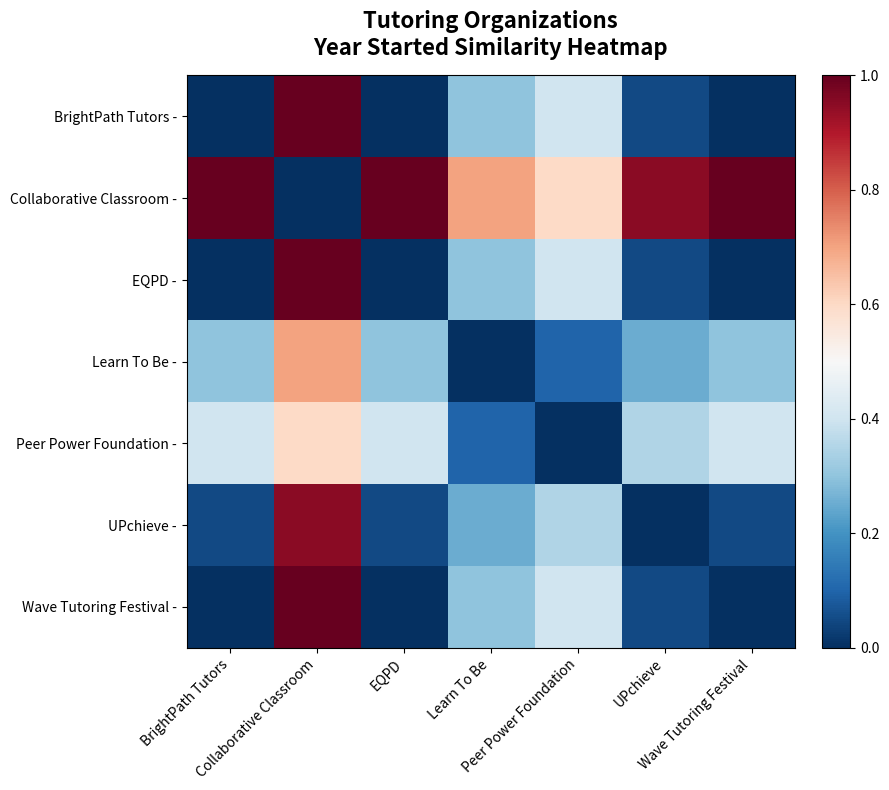

Reading left to right, extract all data points from this chart.

BrightPath Tutors -: BrightPath Tutors=0.0	Collaborative Classroom=1.0	EQPD=0.0	Learn To Be=0.3	Peer Power Foundation=0.4	UPchieve=0.1	Wave Tutoring Festival=0.0
Collaborative Classroom -: BrightPath Tutors=1.0	Collaborative Classroom=0.0	EQPD=1.0	Learn To Be=0.7	Peer Power Foundation=0.6	UPchieve=0.9	Wave Tutoring Festival=1.0
EQPD -: BrightPath Tutors=0.0	Collaborative Classroom=1.0	EQPD=0.0	Learn To Be=0.3	Peer Power Foundation=0.4	UPchieve=0.1	Wave Tutoring Festival=0.0
Learn To Be -: BrightPath Tutors=0.3	Collaborative Classroom=0.7	EQPD=0.3	Learn To Be=0.0	Peer Power Foundation=0.1	UPchieve=0.2	Wave Tutoring Festival=0.3
Peer Power Foundation -: BrightPath Tutors=0.4	Collaborative Classroom=0.6	EQPD=0.4	Learn To Be=0.1	Peer Power Foundation=0.0	UPchieve=0.3	Wave Tutoring Festival=0.4
UPchieve -: BrightPath Tutors=0.1	Collaborative Classroom=0.9	EQPD=0.1	Learn To Be=0.2	Peer Power Foundation=0.3	UPchieve=0.0	Wave Tutoring Festival=0.1
Wave Tutoring Festival -: BrightPath Tutors=0.0	Collaborative Classroom=1.0	EQPD=0.0	Learn To Be=0.3	Peer Power Foundation=0.4	UPchieve=0.1	Wave Tutoring Festival=0.0